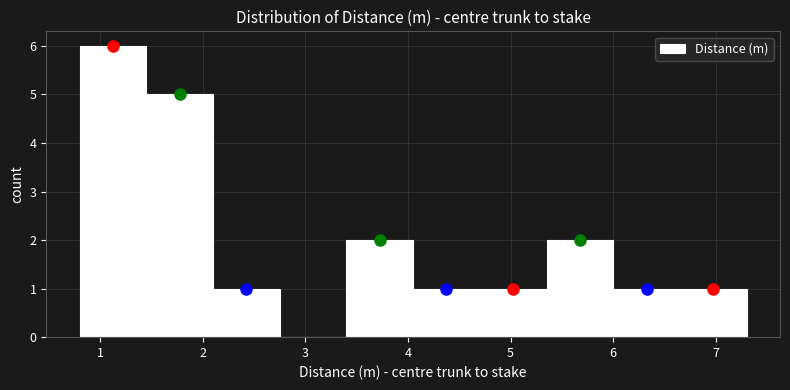

What is the height of the bar covering 6.00 to 6.65 on the x-axis? Neither the bar edges nor the heights are printed on the chart, so give them approximately, as read against the axes.

1